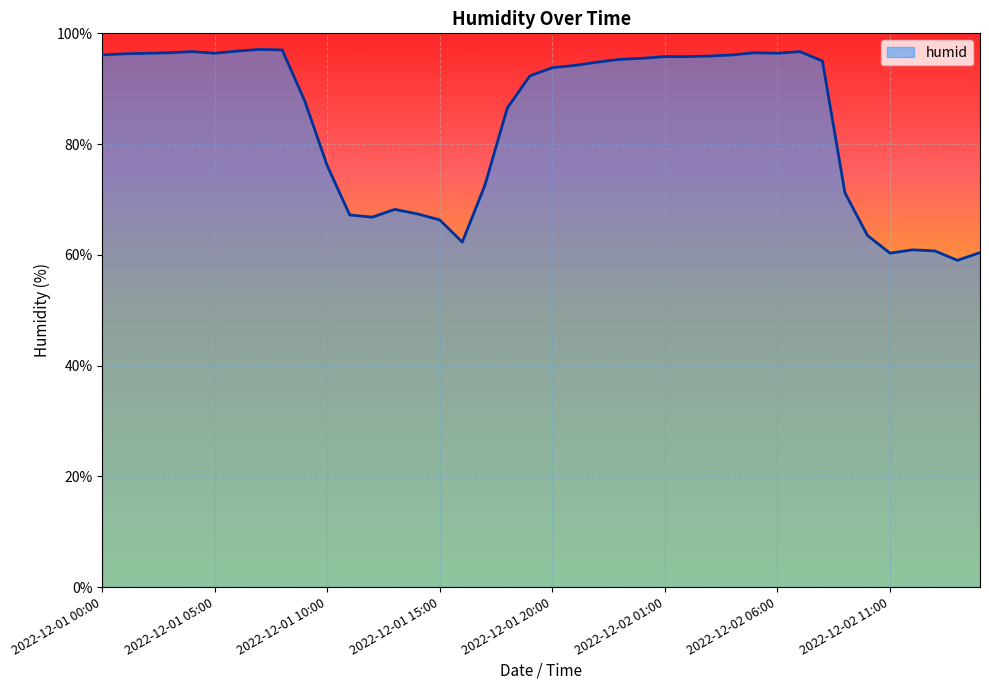

What is the difference between the maximum and minimum values?

38.1